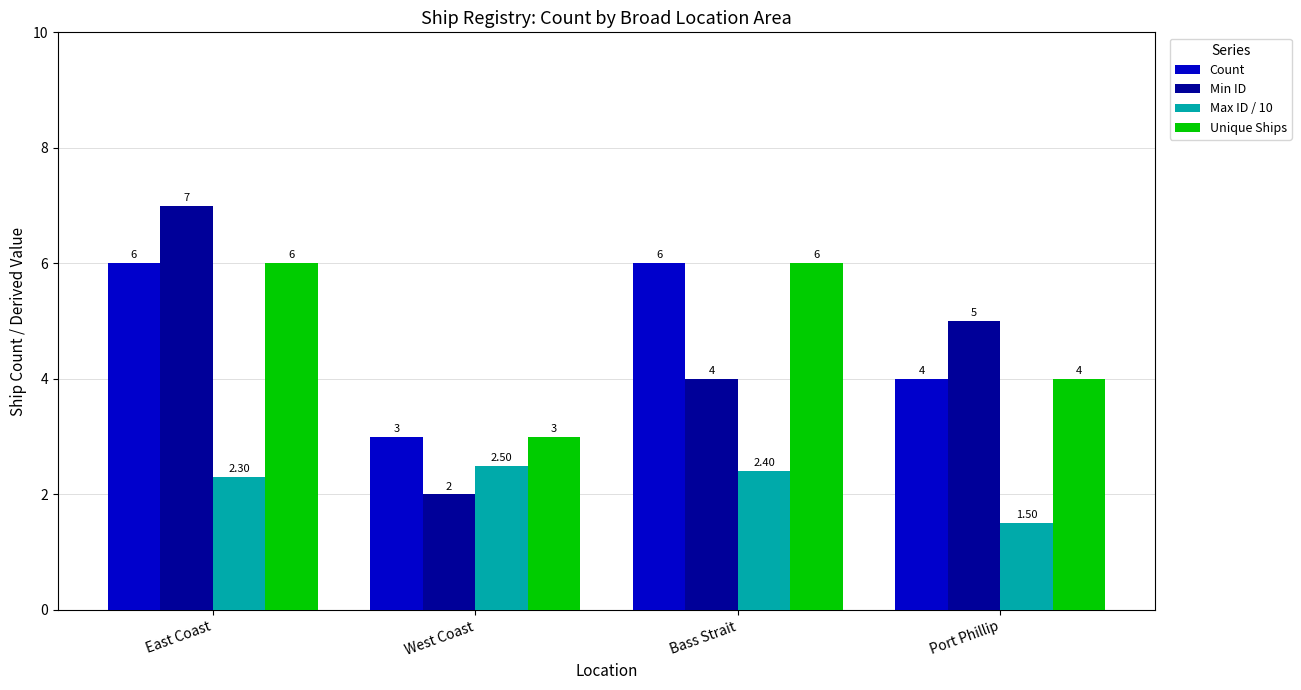

How many data points in Max ID / 10 are less than 2?

1